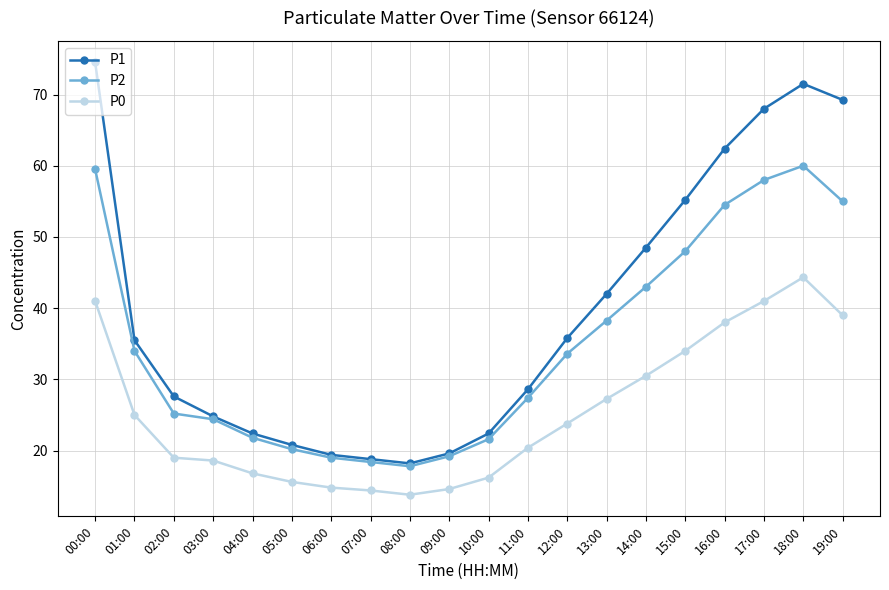

At which label does P0 reach its minimum?

08:00